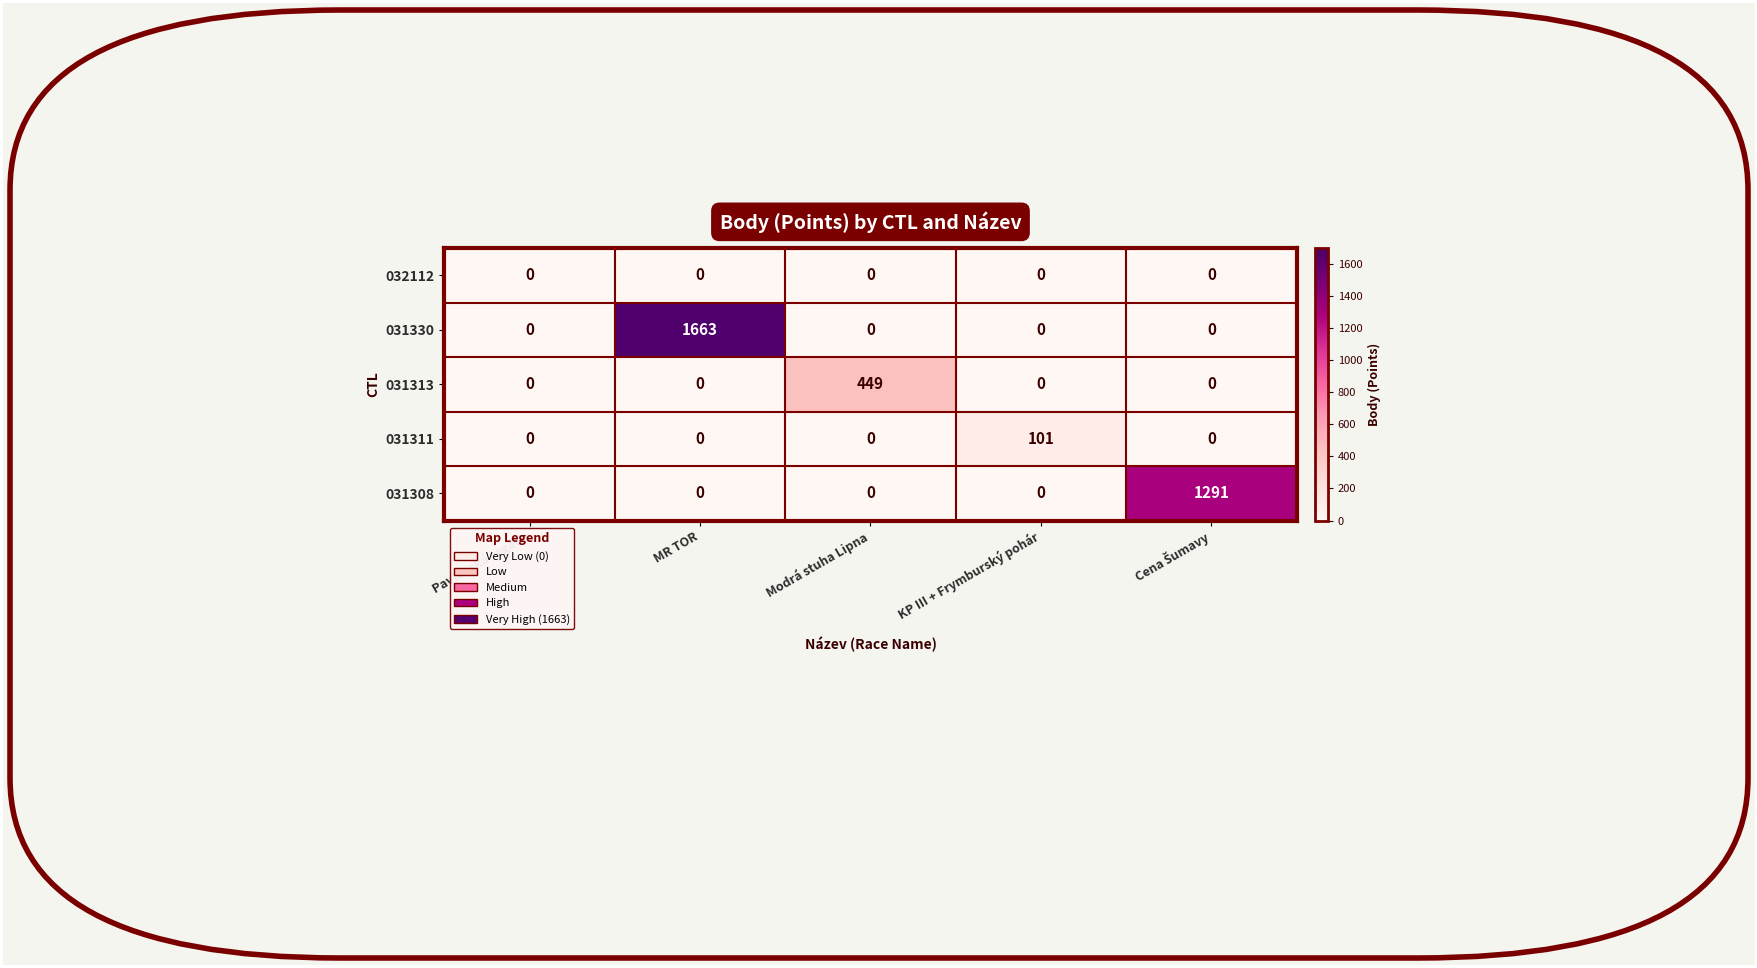

At how many categories does at least one series exceed 672?

2